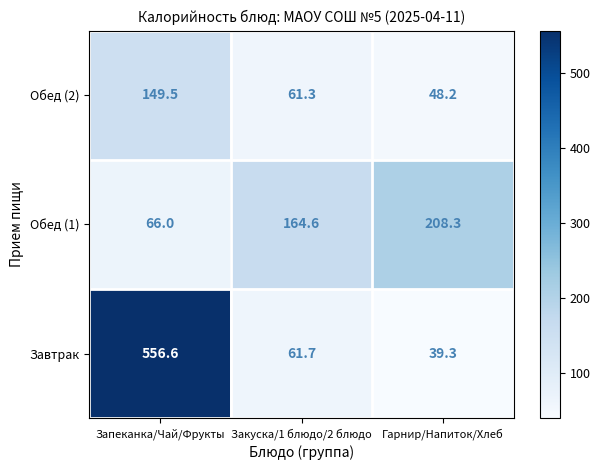

At how many categories does at least one series exceed 297?

1